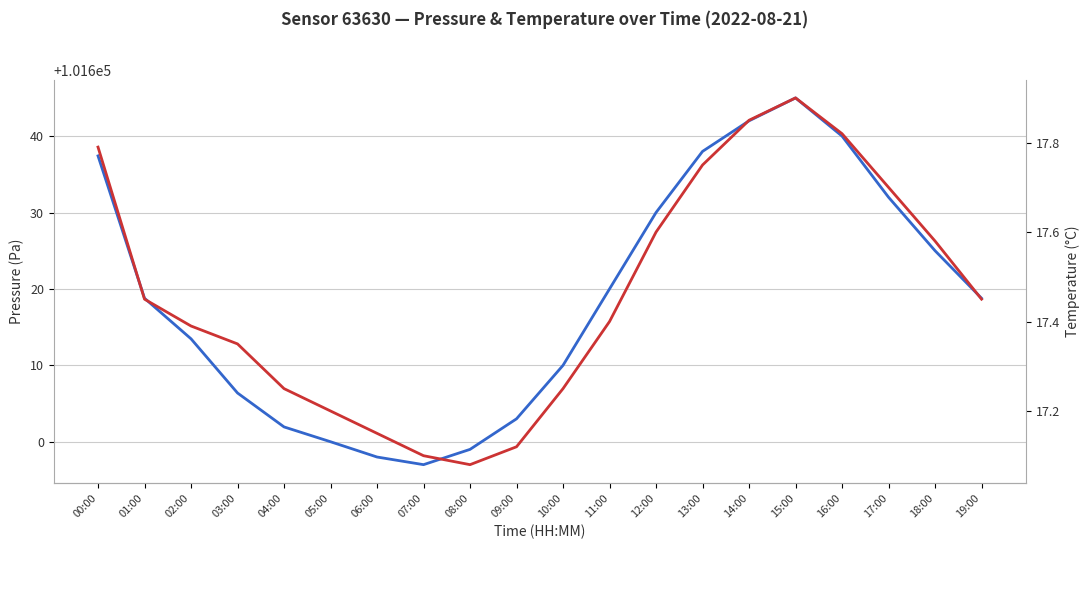

True or false: Pressure (Pa) and Temperature (°C) intersect in this chart.

False